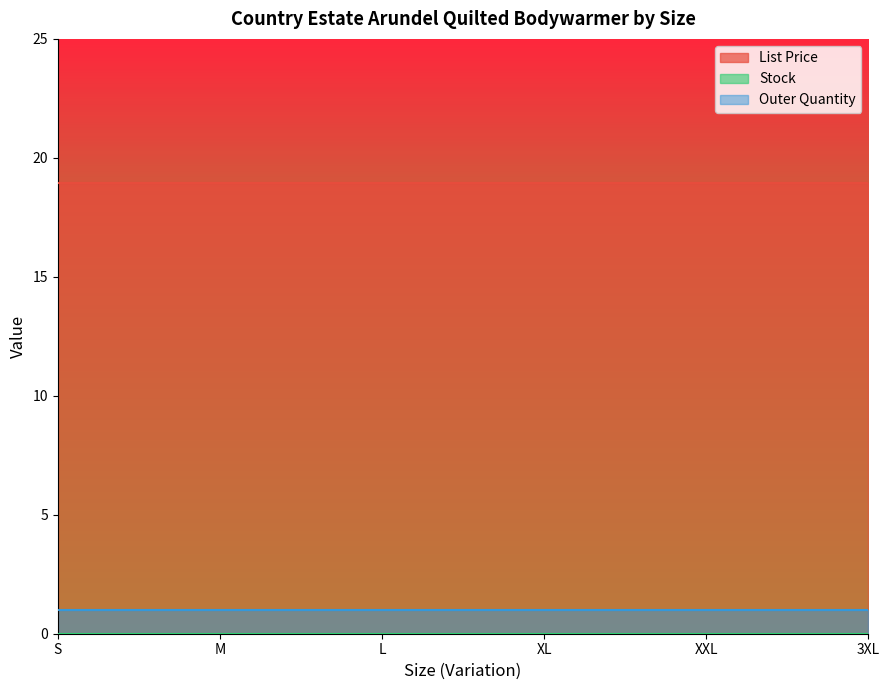

What position from the left is XXL?

5